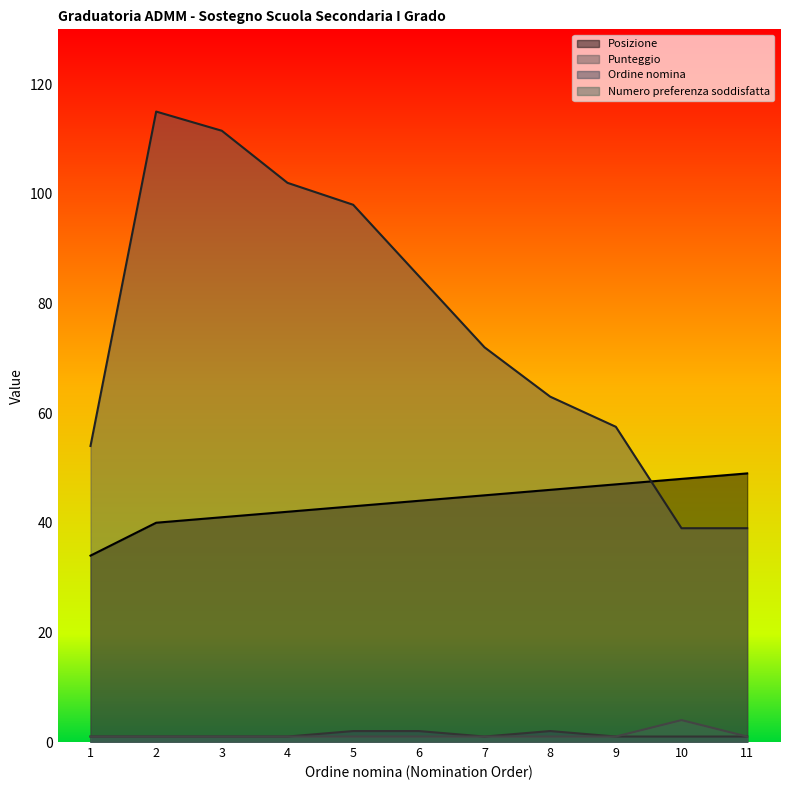

How many lines are shown in the chart?

4